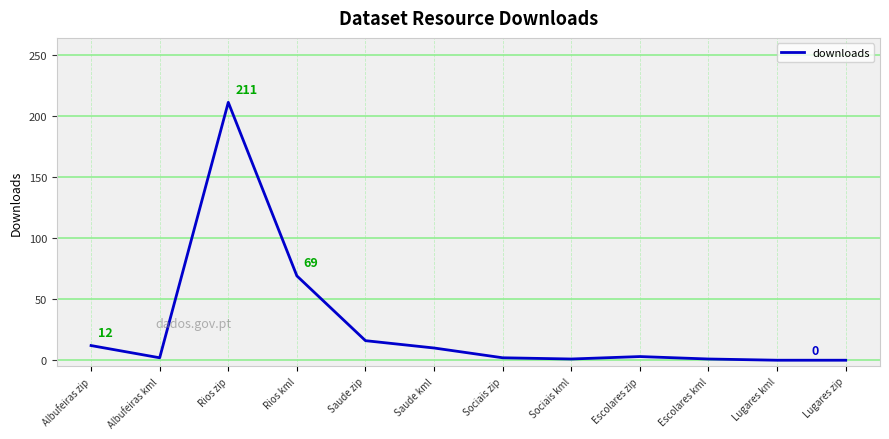

Count the number of data series in this chart.

1